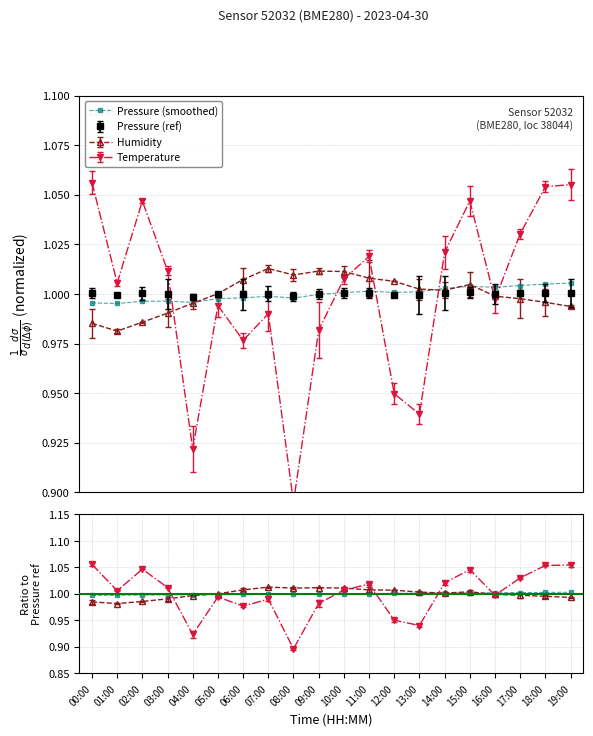

Which series has the largest total across all categories?

Pressure (smoothed)